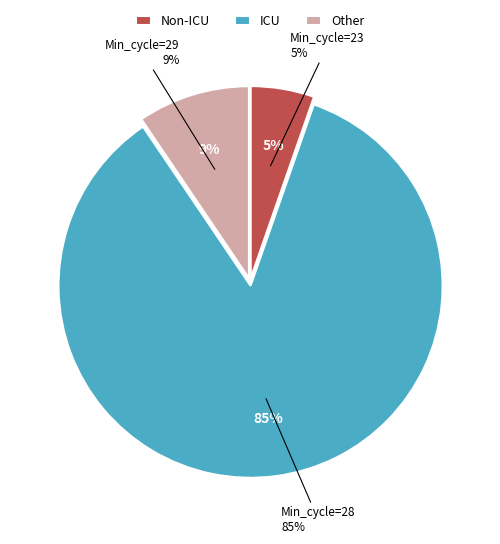

Which slice is the largest?

28